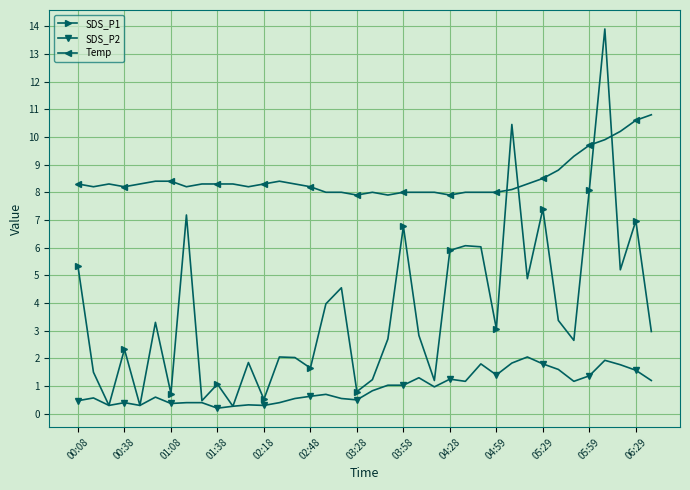

Which series has the largest total across all categories?

Temp